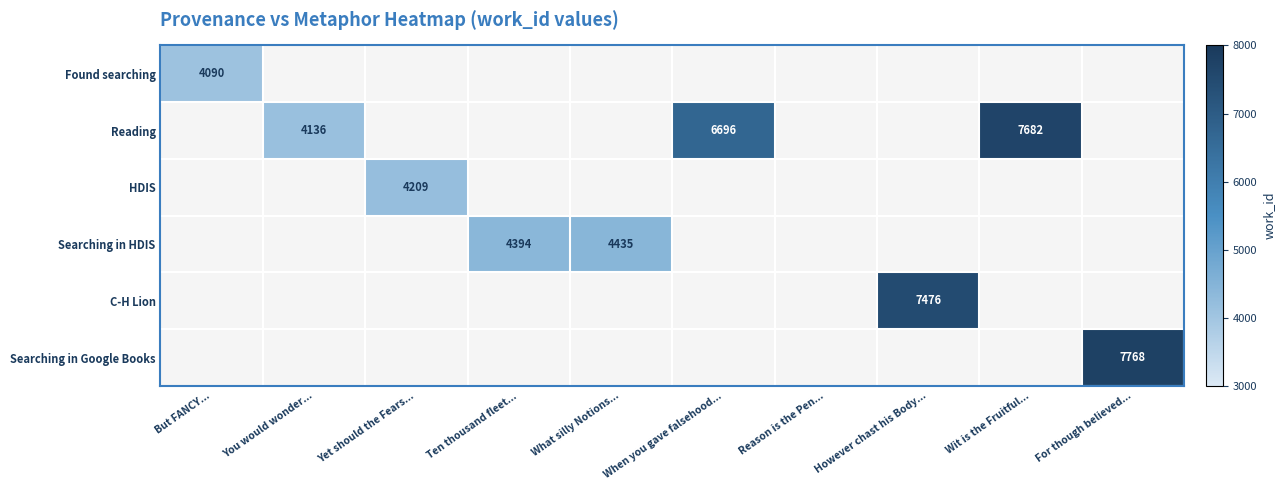

True or false: Searching in HDIS has a value of 6369 at What silly Notions....

False